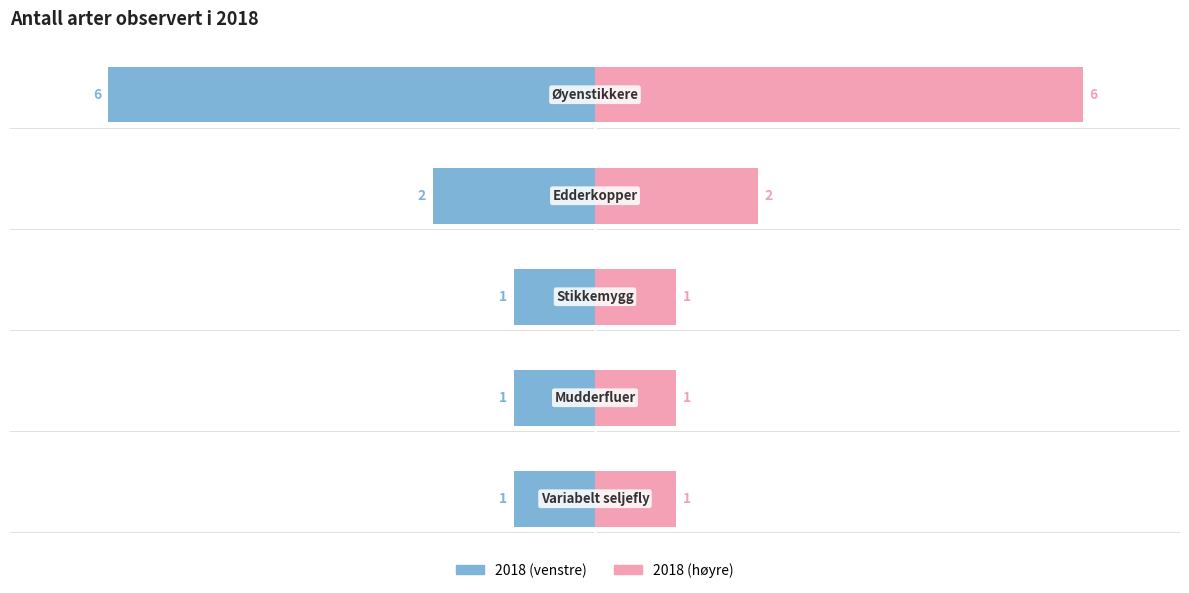

What position from the left is Stikkemygg?

3